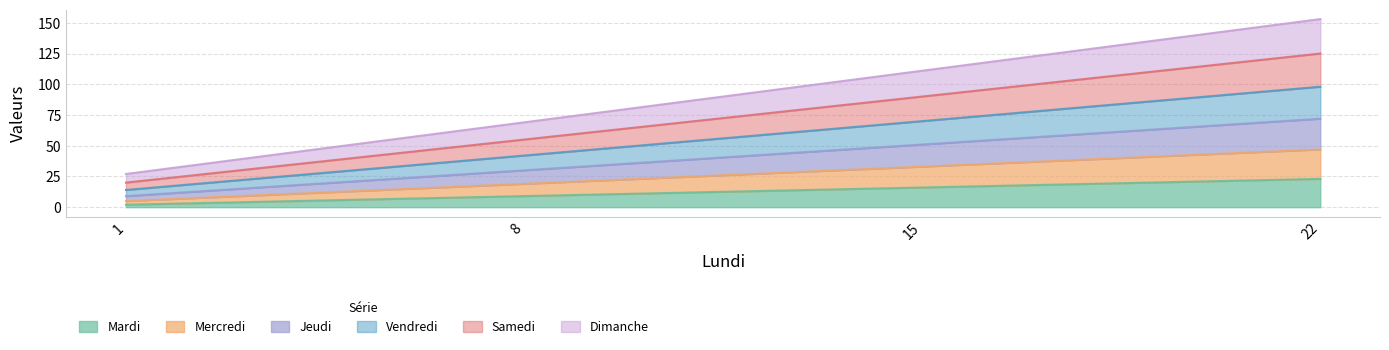

What is the minimum value shown in the chart?

2